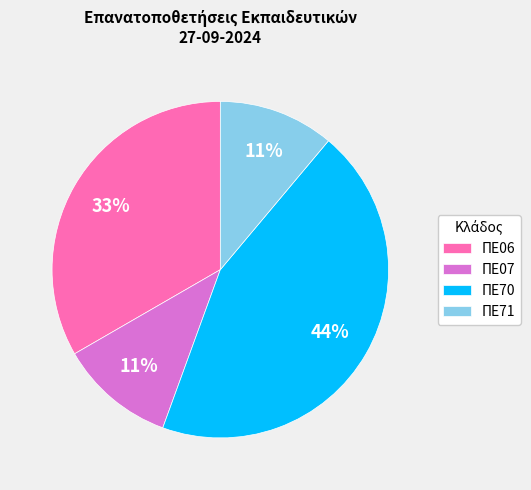

What is the ratio of the value at ΠΕ71 to the value at ΠΕ07?

1.0